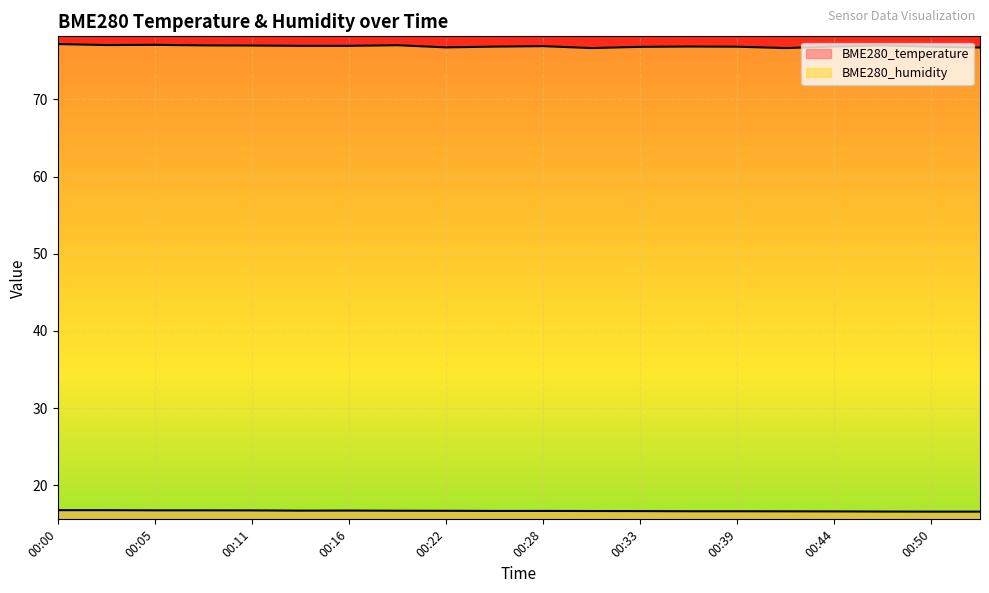

How many lines are shown in the chart?

2